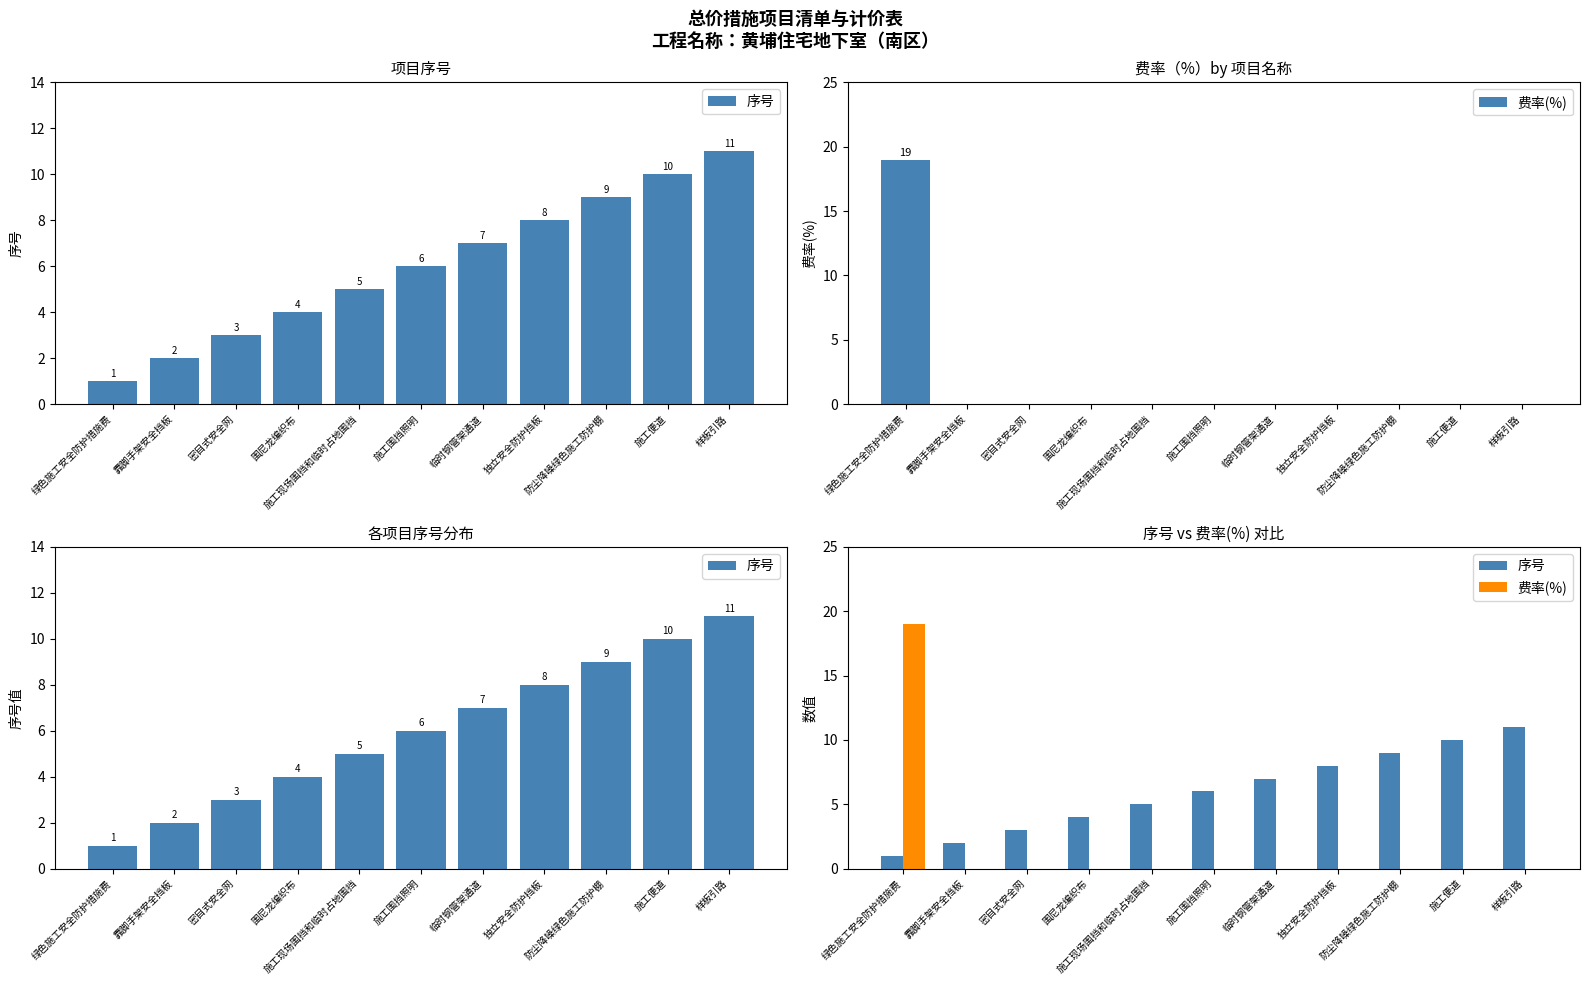

What is the difference between the maximum and minimum values in the 费率(%) series?

19